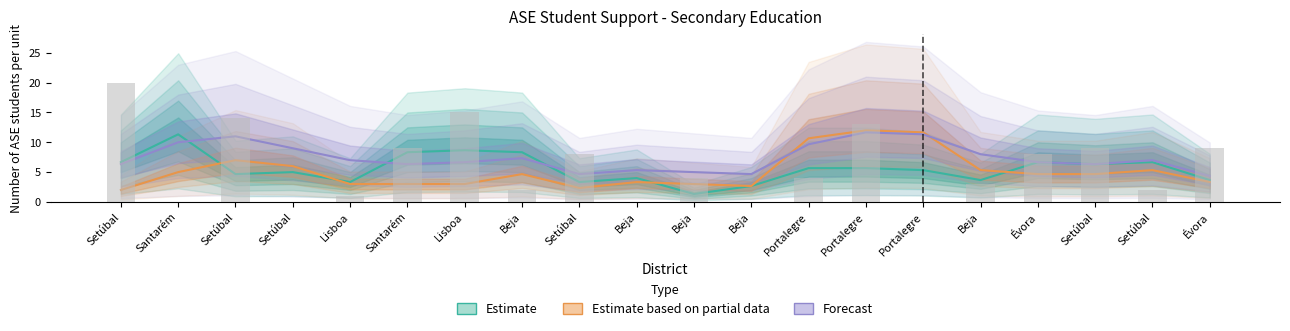

At which category is the sum across all series the highest?

Portalegre